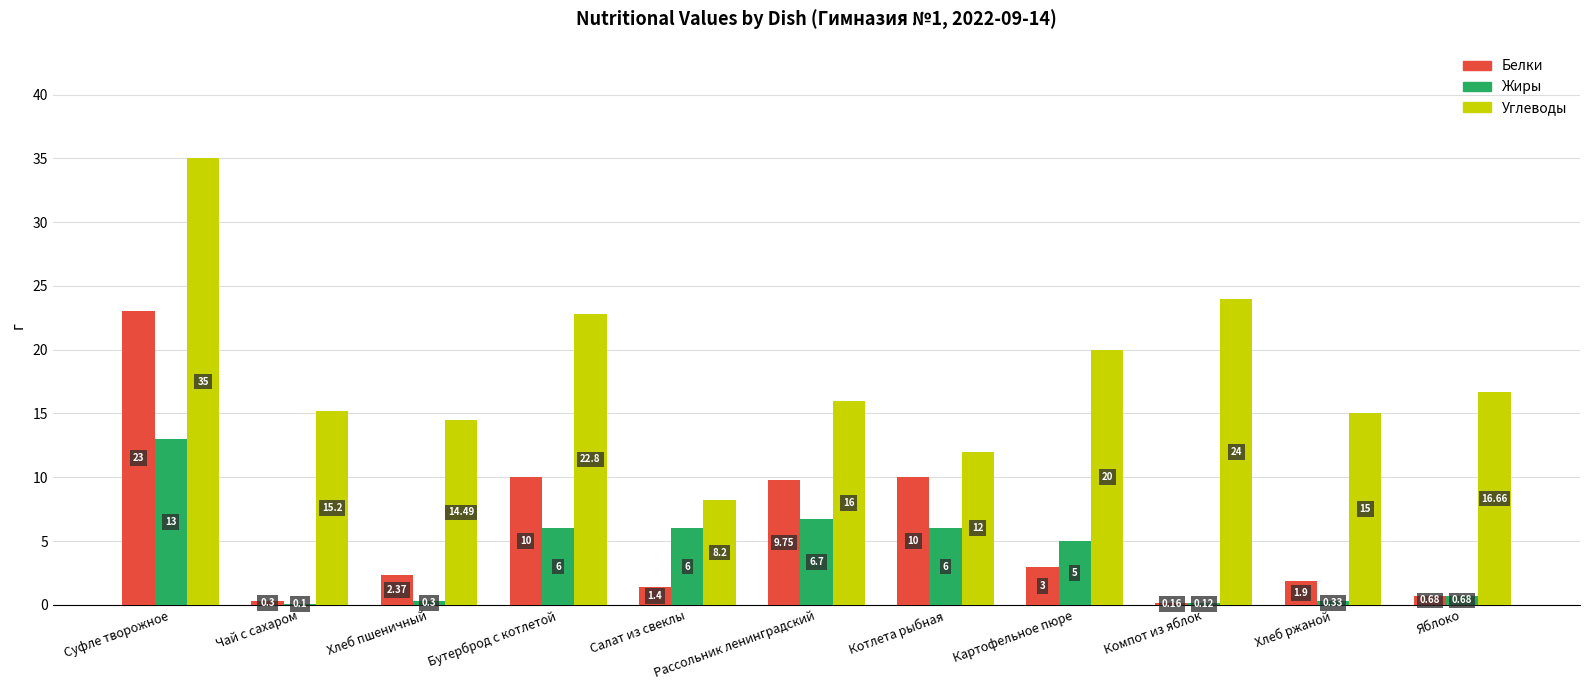

What is the sum of the Углеводы values at Хлеб ржаной and Картофельное пюре?

35.0